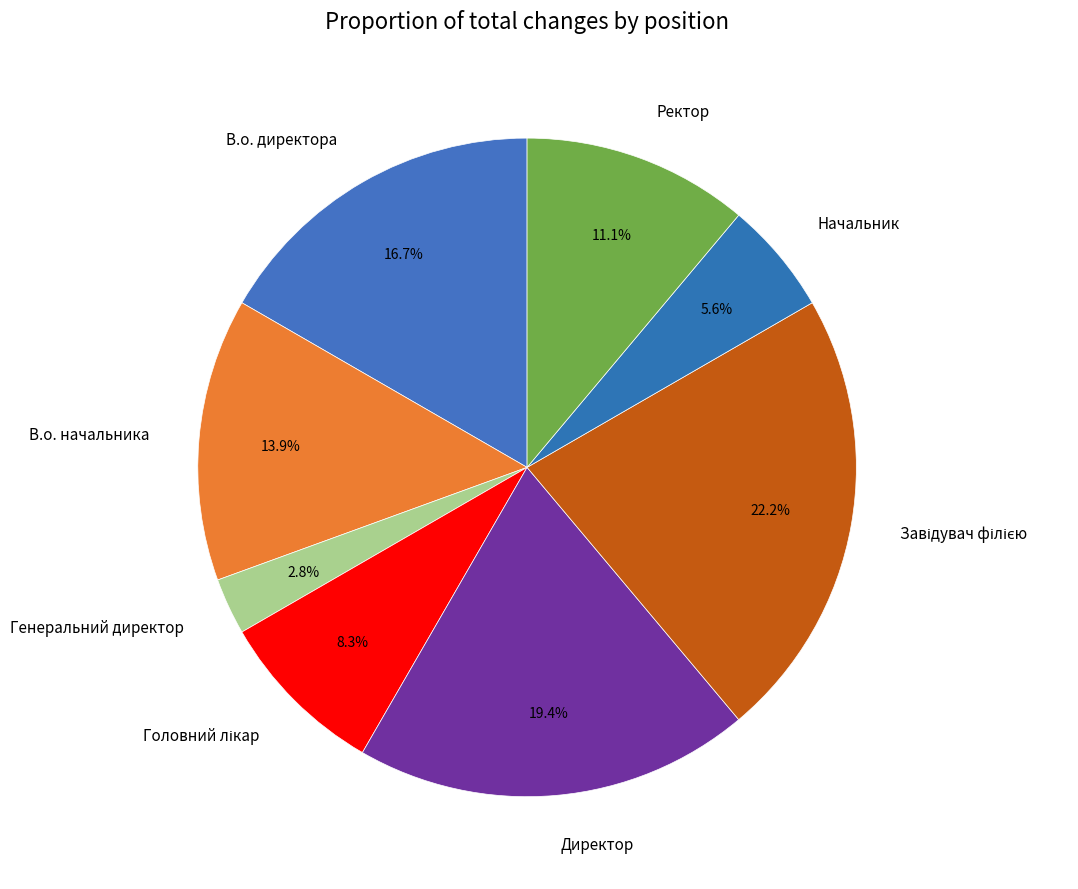

How many segments does this pie chart have?

8